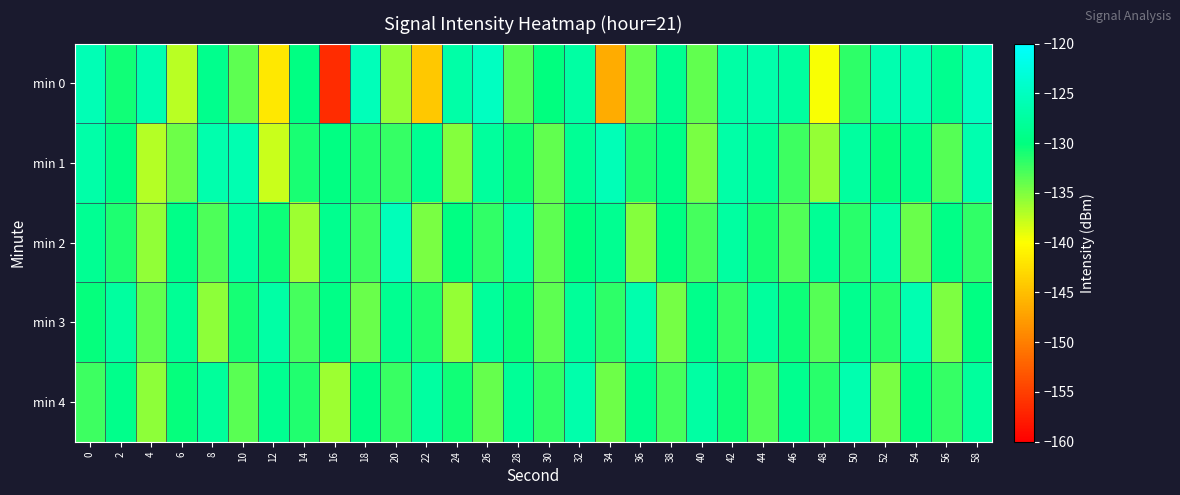

Which has a higher value, 38 or 48?

38